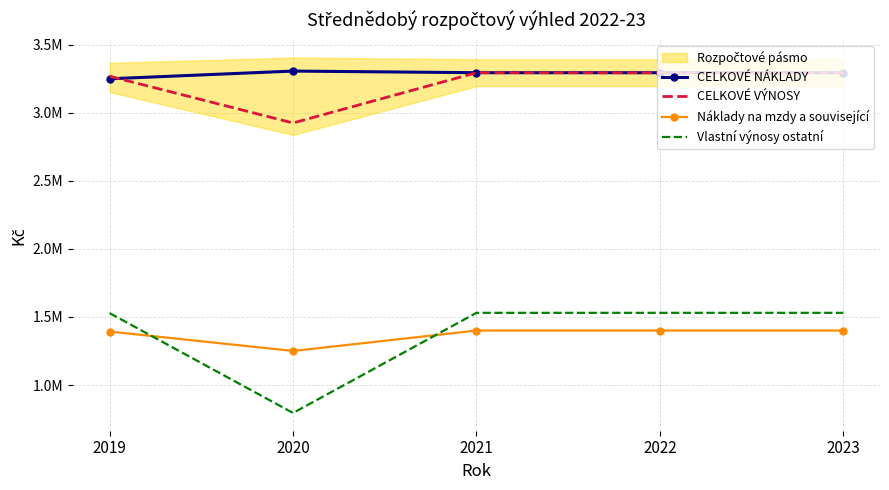

Which label corresponds to the largest value in the chart?

2020